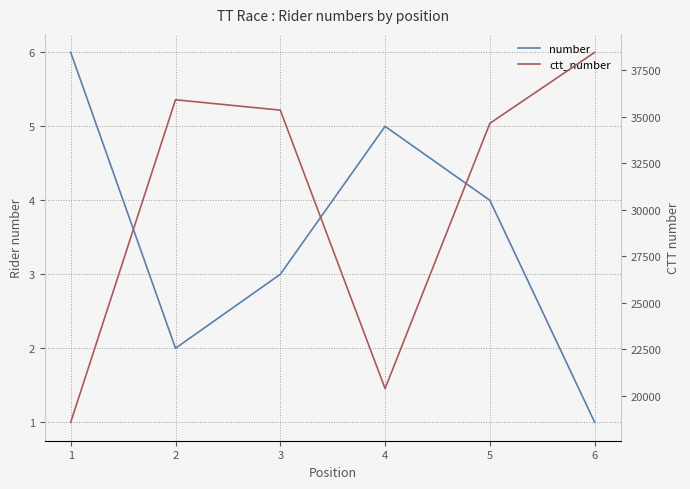

True or false: ctt_number and number intersect in this chart.

False